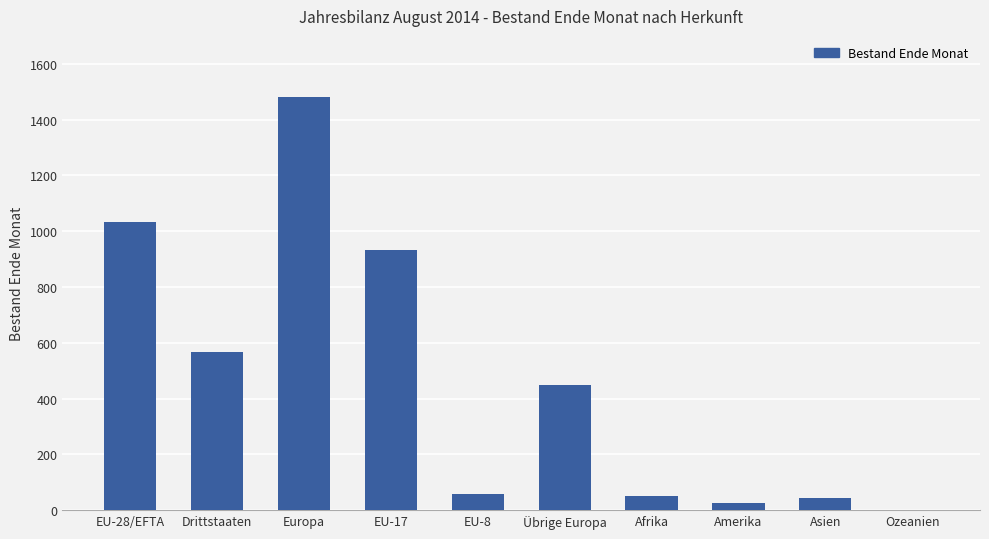

What value does the data have at Übrige Europa?

449